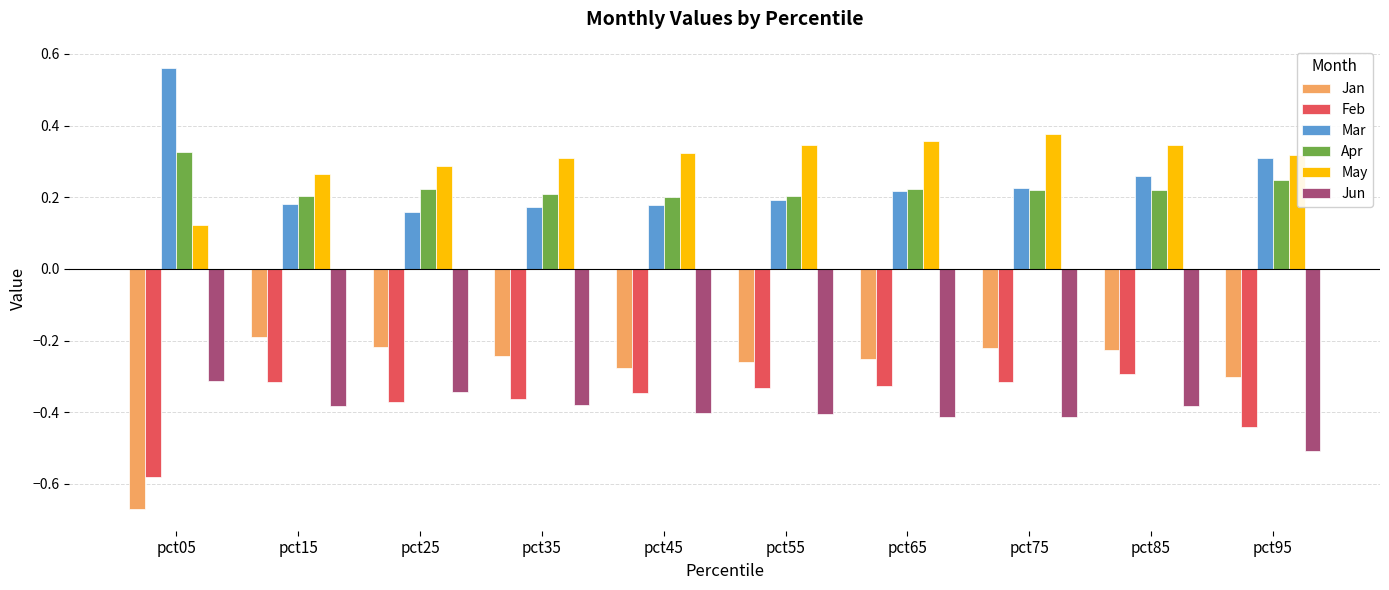

Which category has the lowest value across all series?

pct05